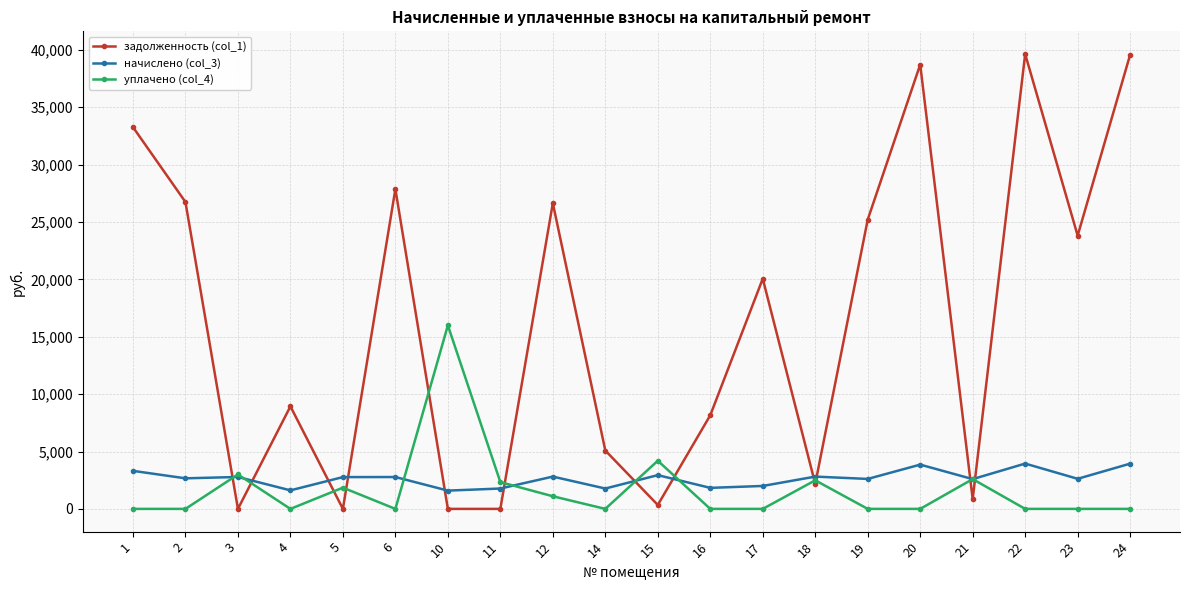

True or false: уплачено (col_4) has more than 0 interior local peaks.

True